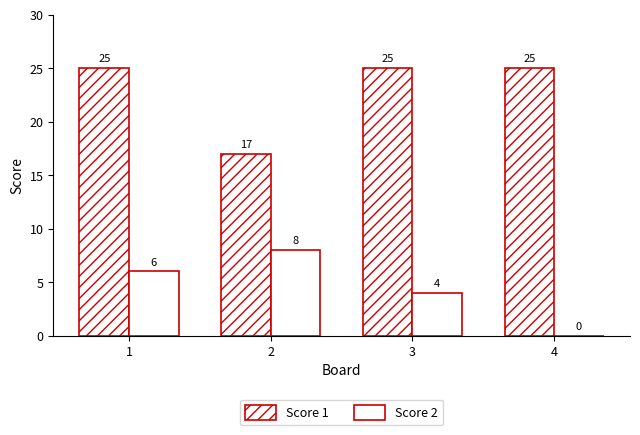

At which label does Score 1 reach its peak?

1